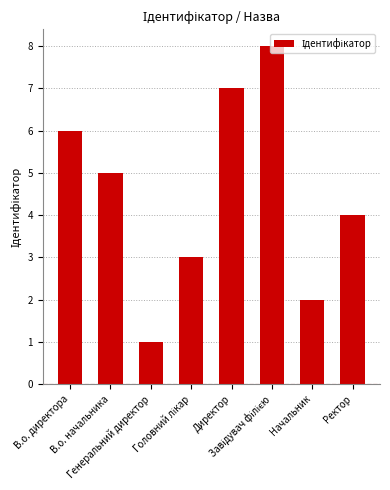

What is the maximum value shown in the chart?

8